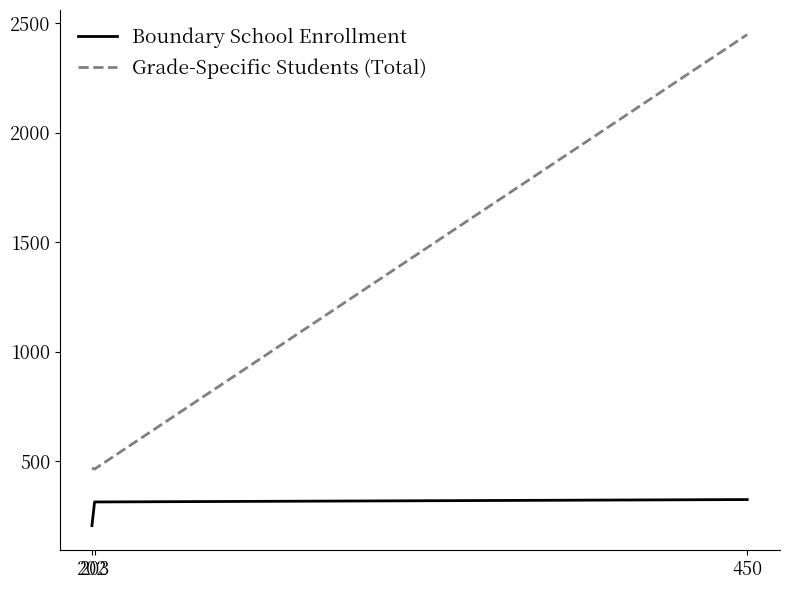

Rank the series by their average value, from lowest to highest.

Boundary School Enrollment, Grade-Specific Students (Total)